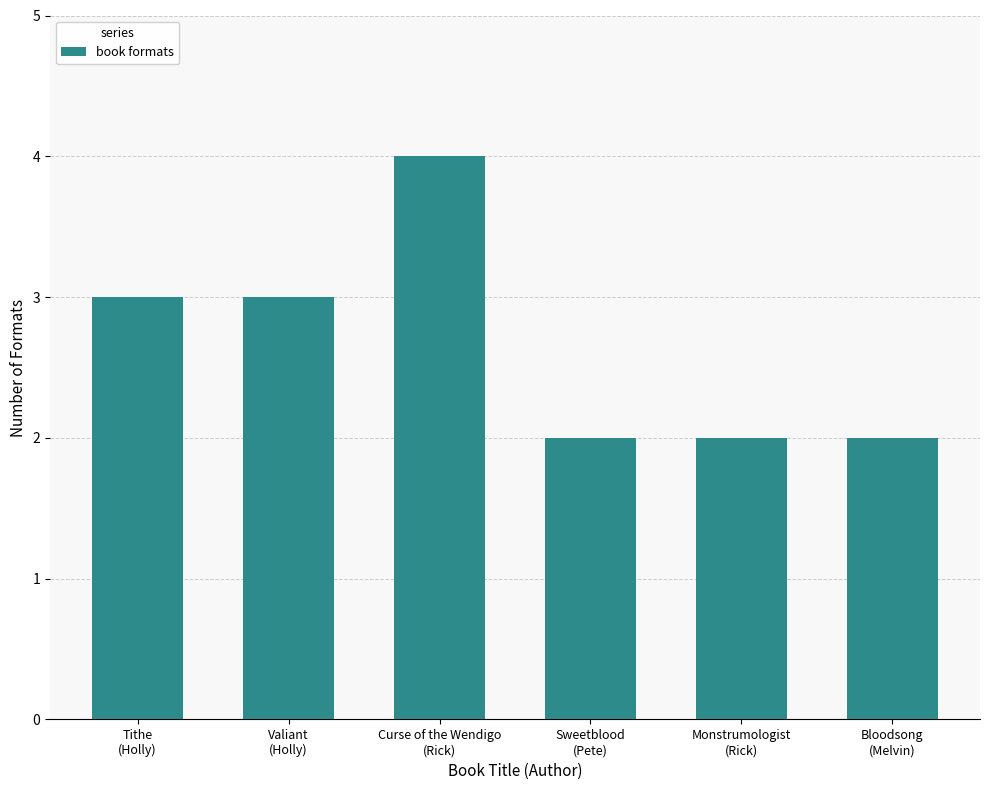

What is the value of the 1st bar from the left?

3